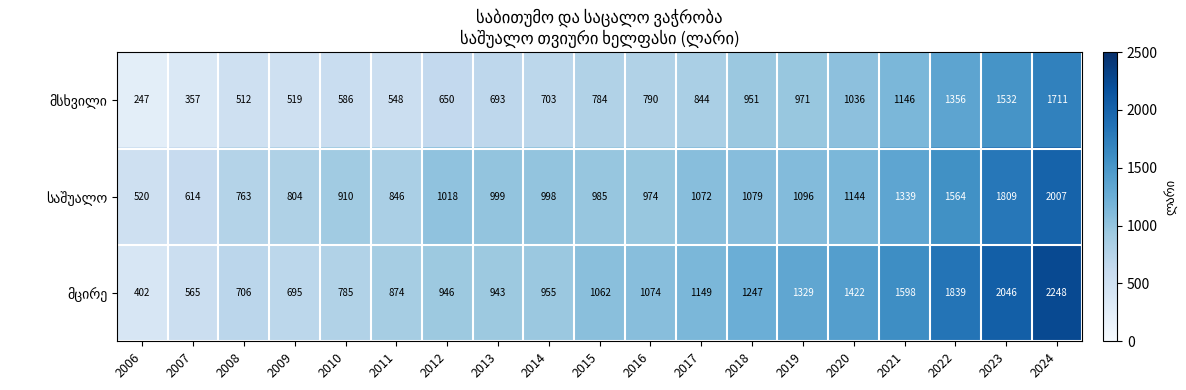

What is the total value across all series at 2017?

3065